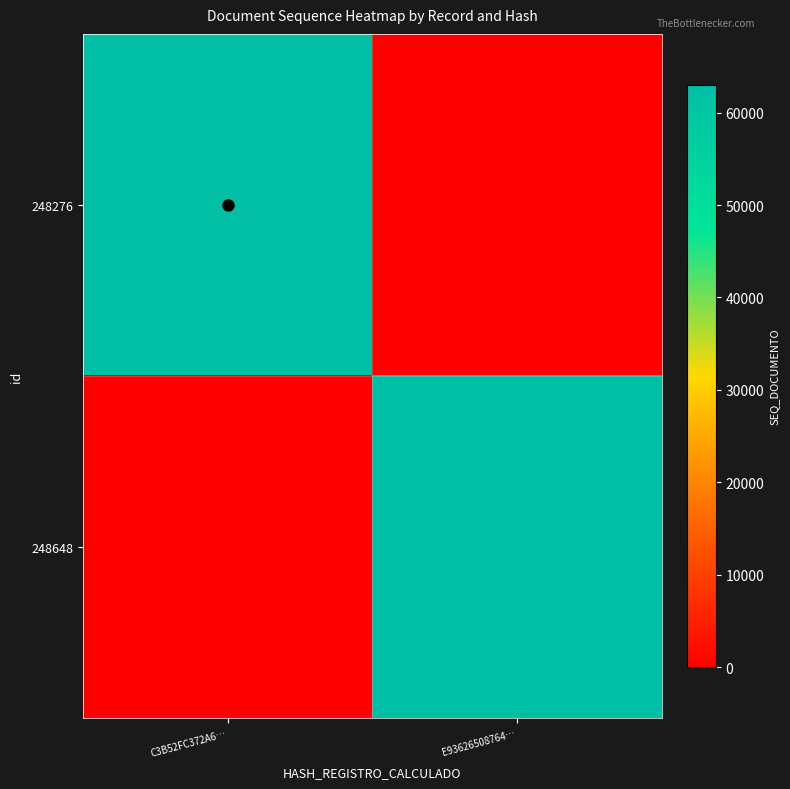

Reading right to left, list all the values displayed in this chart.

248276: E93626508764…=0	C3B52FC372A6…=63001
248648: E93626508764…=62869	C3B52FC372A6…=0